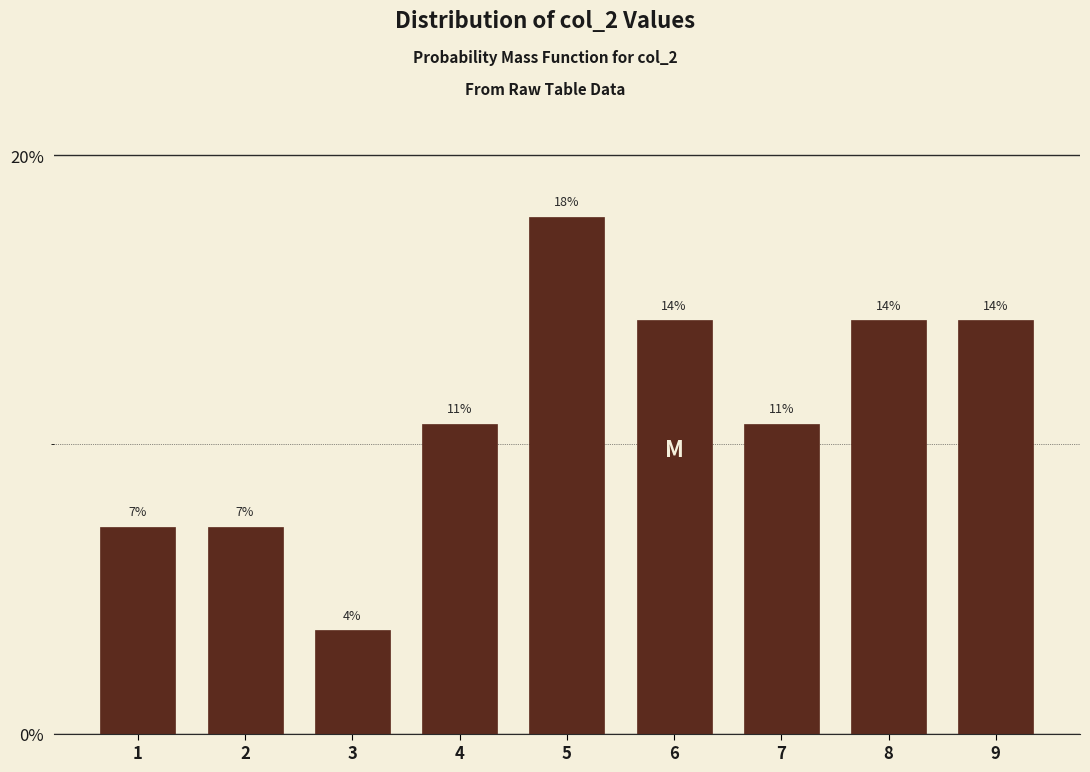

Are the bars horizontal?

No